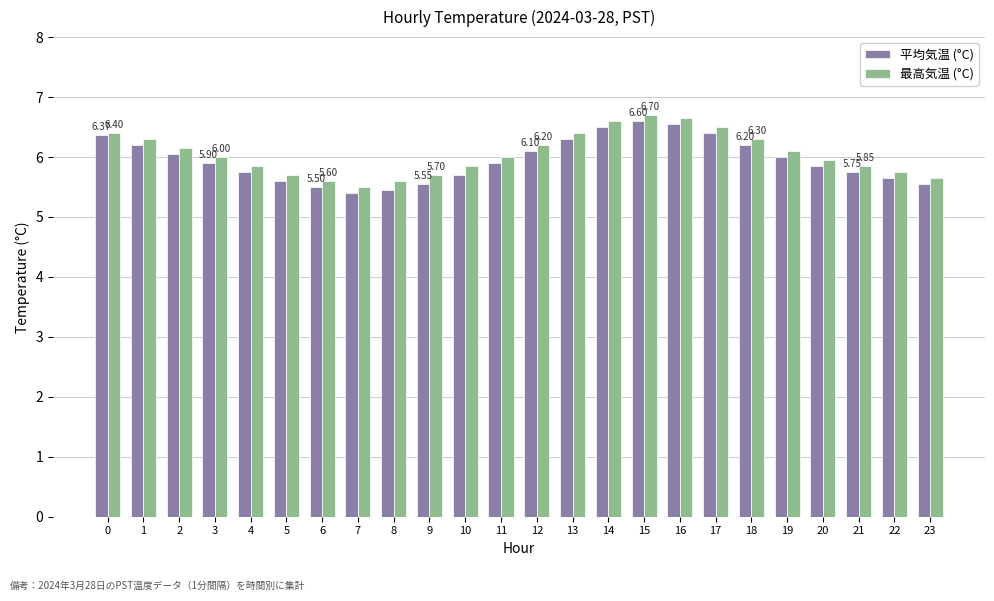

Is it true that 最高気温 (°C) equals 5.7 at 5?

True